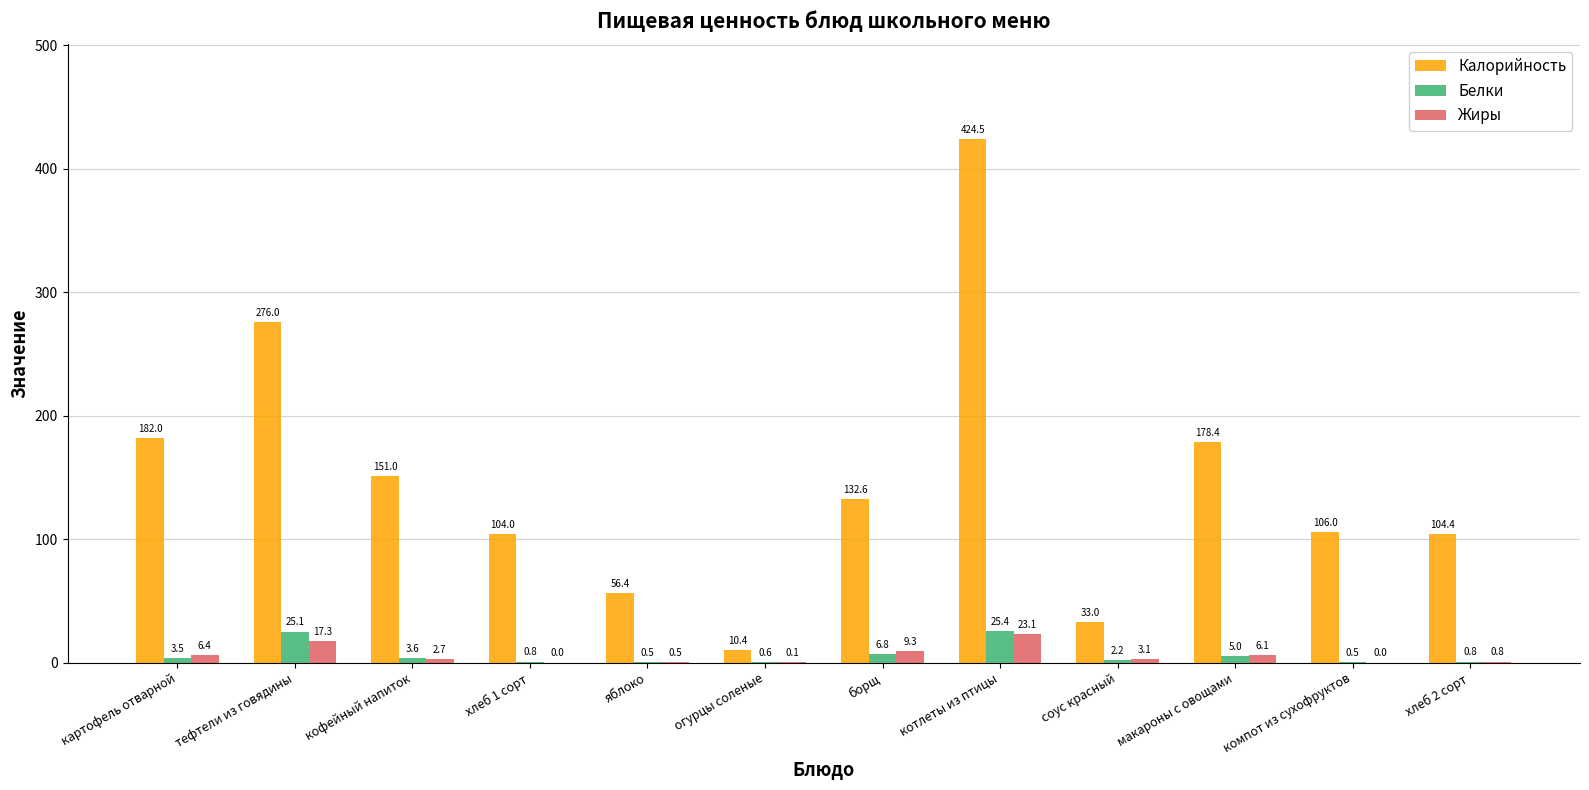

What are all the series names shown in the legend?

Калорийность, Белки, Жиры